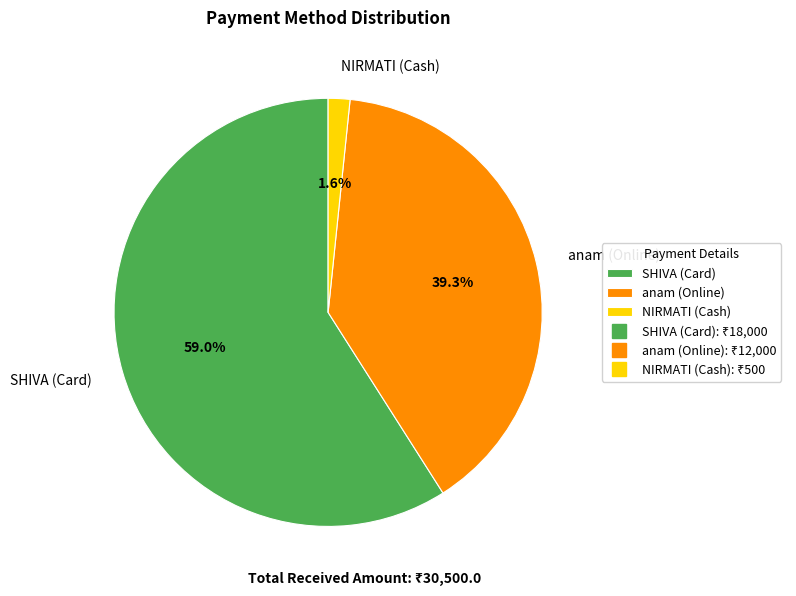

To the nearest percent, what percentage of the pie is SHIVA (Card)?

59%